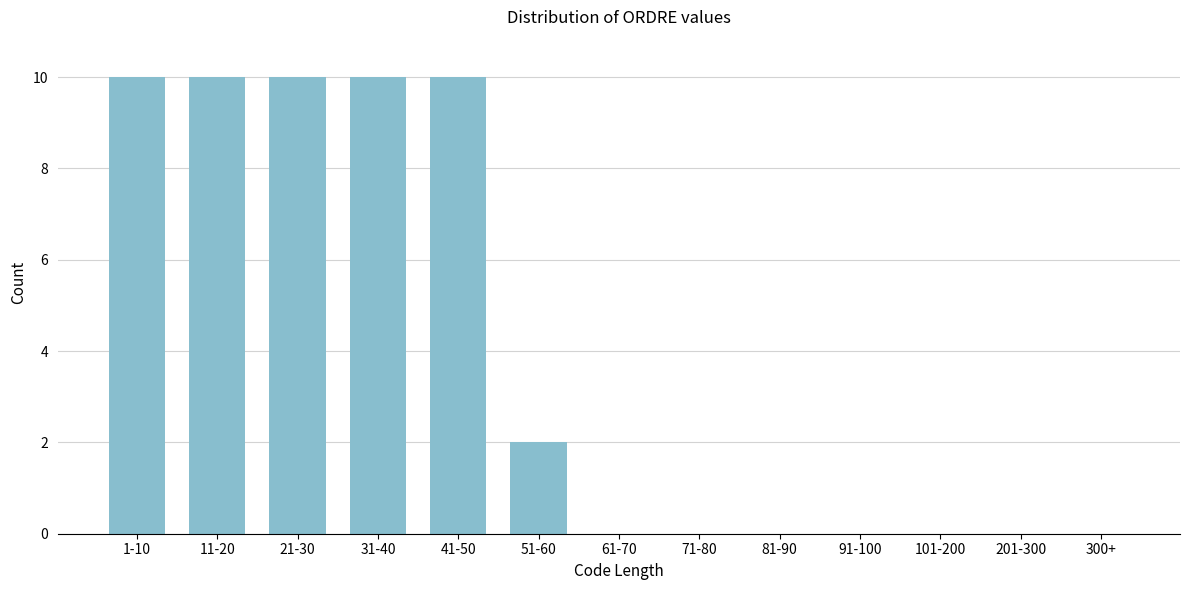

Reading left to right, list all the values displayed in this chart.

1-10=10	11-20=10	21-30=10	31-40=10	41-50=10	51-60=2	61-70=0	71-80=0	81-90=0	91-100=0	101-200=0	201-300=0	300+=0